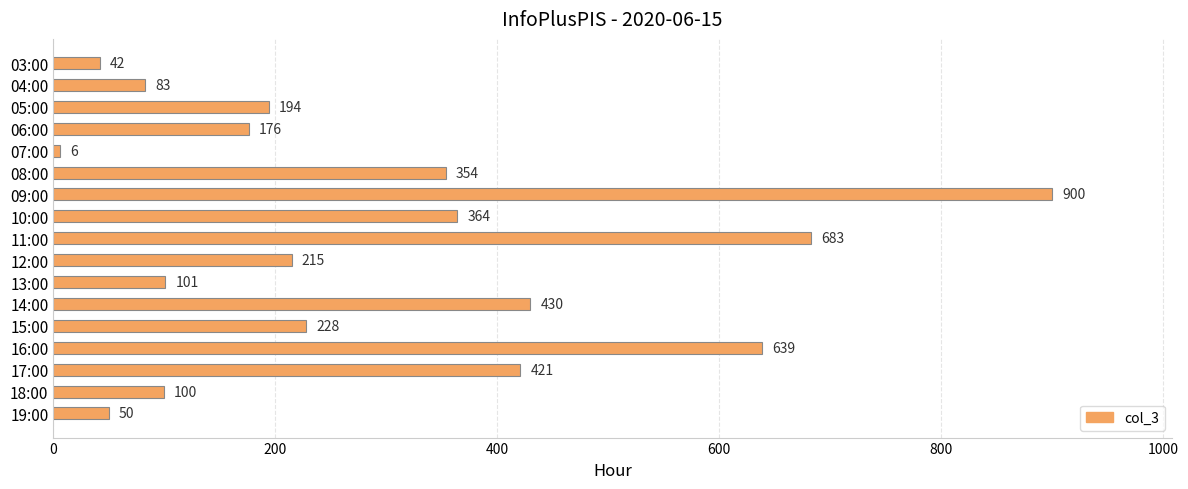

Rank the categories by value from highest to lowest.

09:00, 11:00, 16:00, 14:00, 17:00, 10:00, 08:00, 15:00, 12:00, 05:00, 06:00, 13:00, 18:00, 04:00, 19:00, 03:00, 07:00